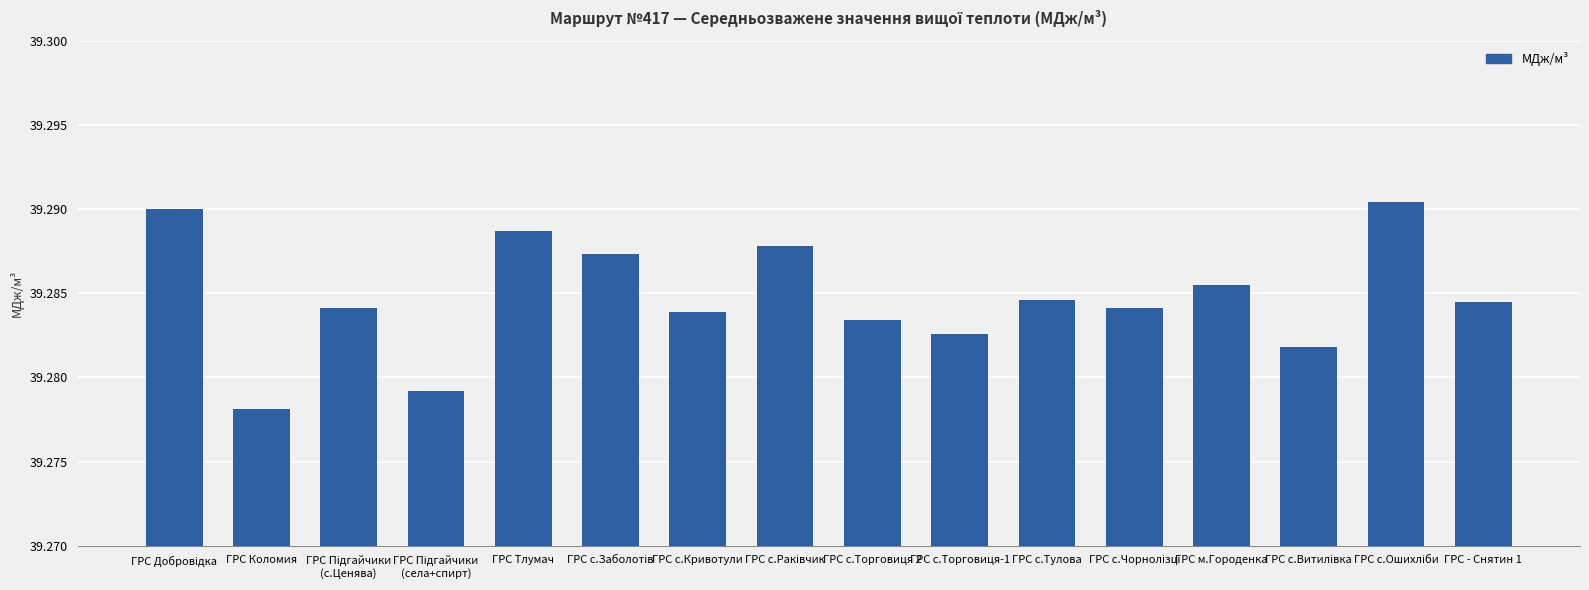

Does the chart contain any negative values?

No